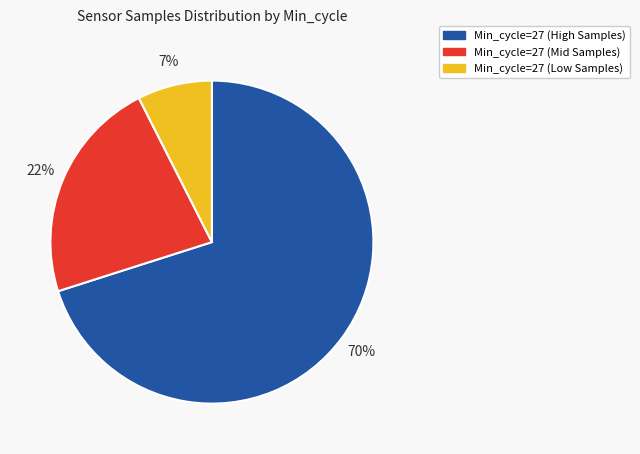

Is the sum of Min_cycle=27 (Low Samples) and Min_cycle=27 (High Samples) greater than half?

Yes